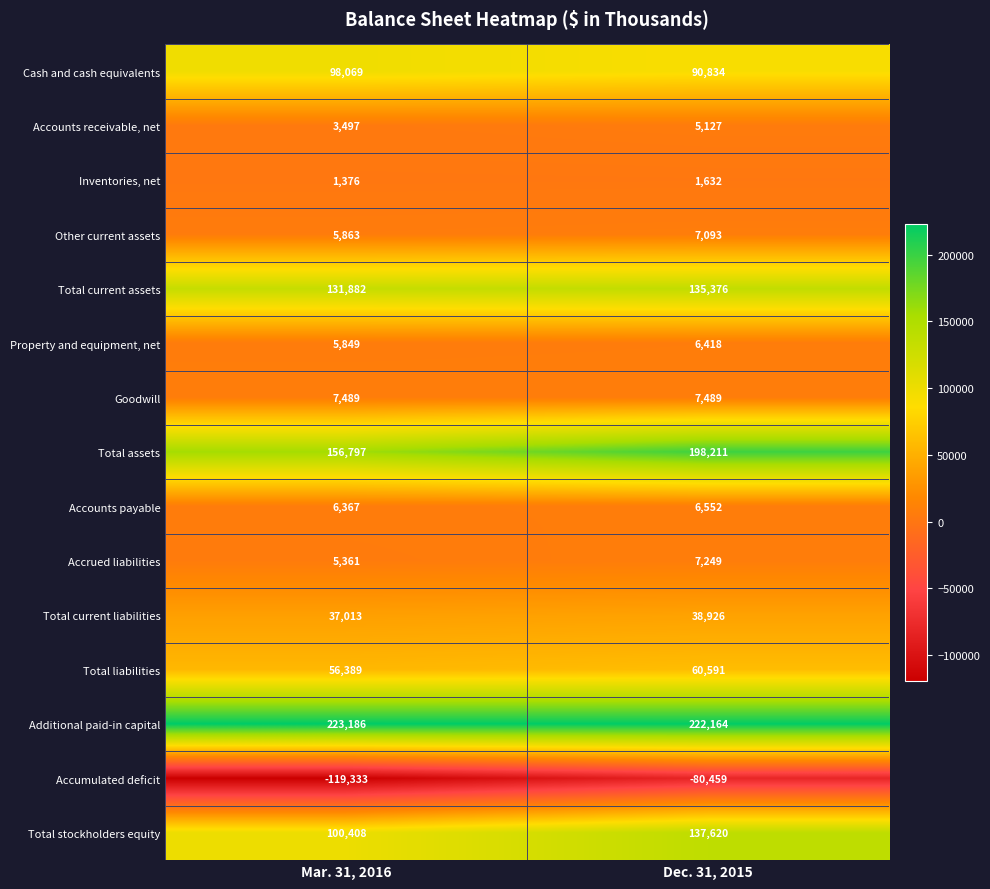

Reading right to left, extract all data points from this chart.

Cash and cash equivalents: 90834	98069
Accounts receivable, net: 5127	3497
Inventories, net: 1632	1376
Other current assets: 7093	5863
Total current assets: 135376	131882
Property and equipment, net: 6418	5849
Goodwill: 7489	7489
Total assets: 198211	156797
Accounts payable: 6552	6367
Accrued liabilities: 7249	5361
Total current liabilities: 38926	37013
Total liabilities: 60591	56389
Additional paid-in capital: 222164	223186
Accumulated deficit: -80459	-119333
Total stockholders equity: 137620	100408